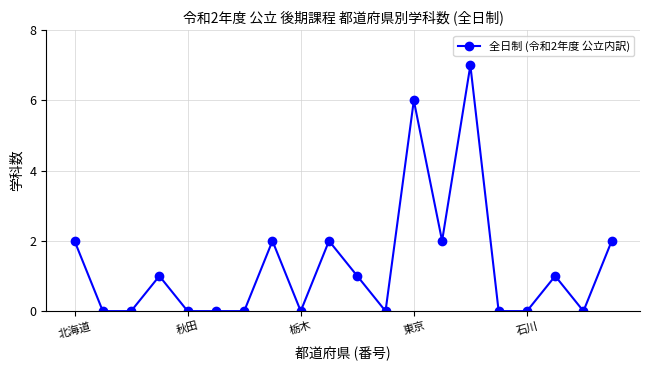

What is the value of the 4th point from the left?

1